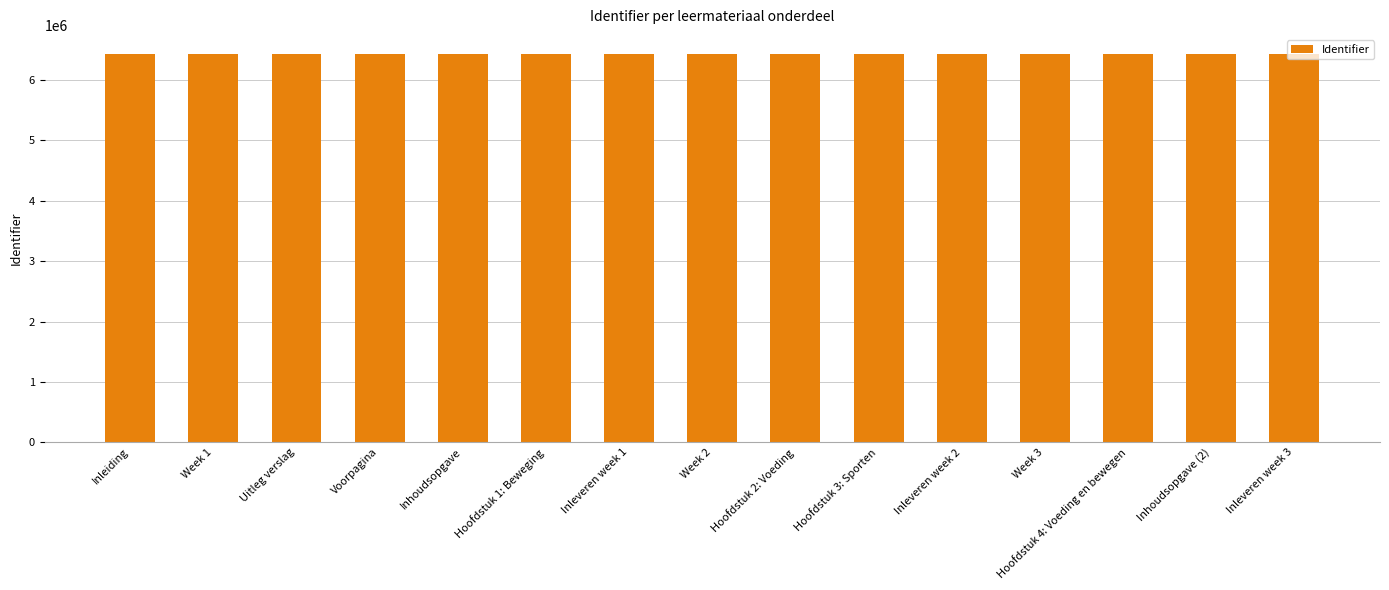

What is the smallest value displayed?

6428021